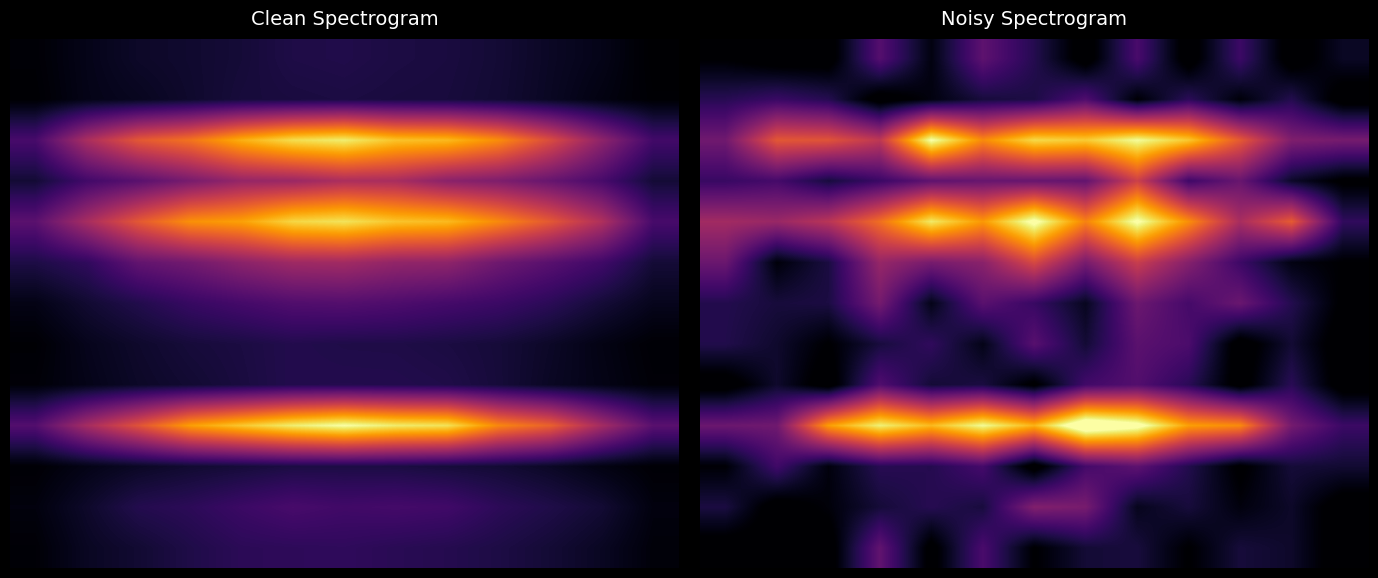

Count the number of categories in the chart.

13